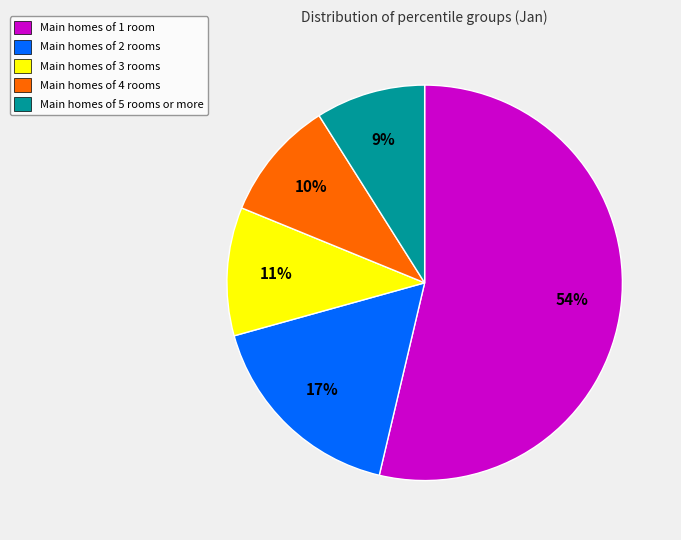

Rank the categories by value from lowest to highest.

Main homes of 5 rooms or more, Main homes of 4 rooms, Main homes of 3 rooms, Main homes of 2 rooms, Main homes of 1 room